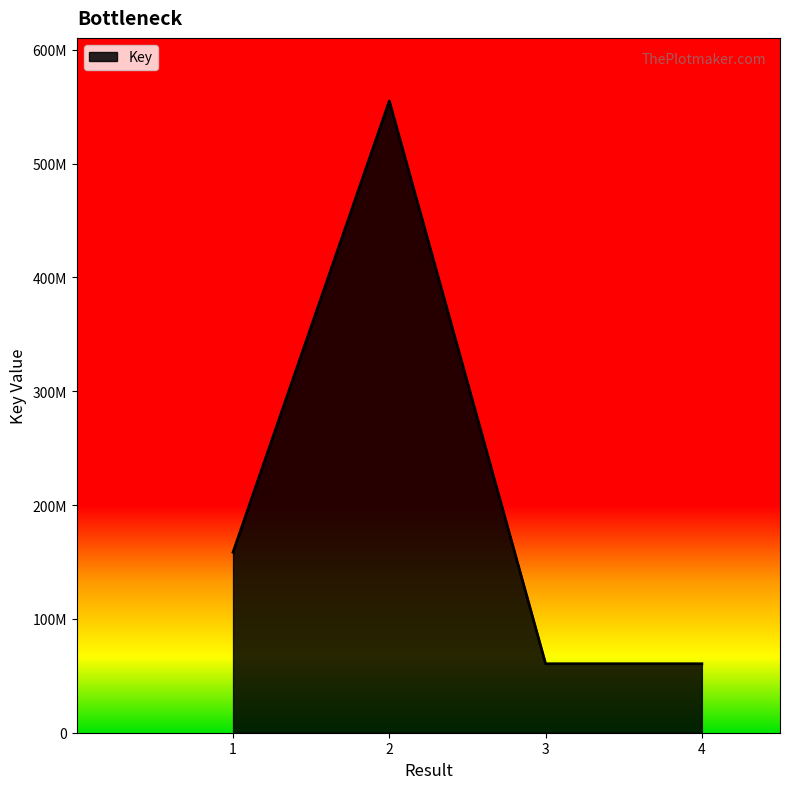

Which label corresponds to the largest value in the chart?

2